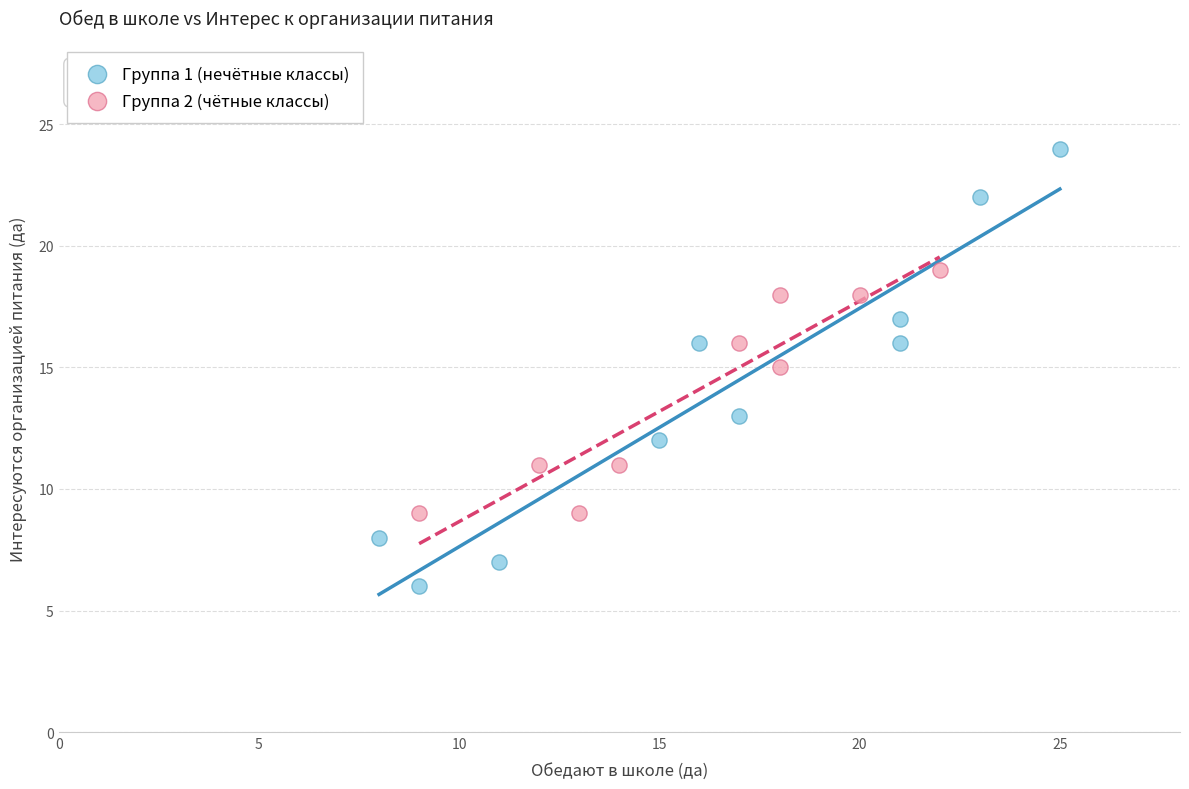

Which series contains the lowest Y value?

Группа 1 (нечётные классы)